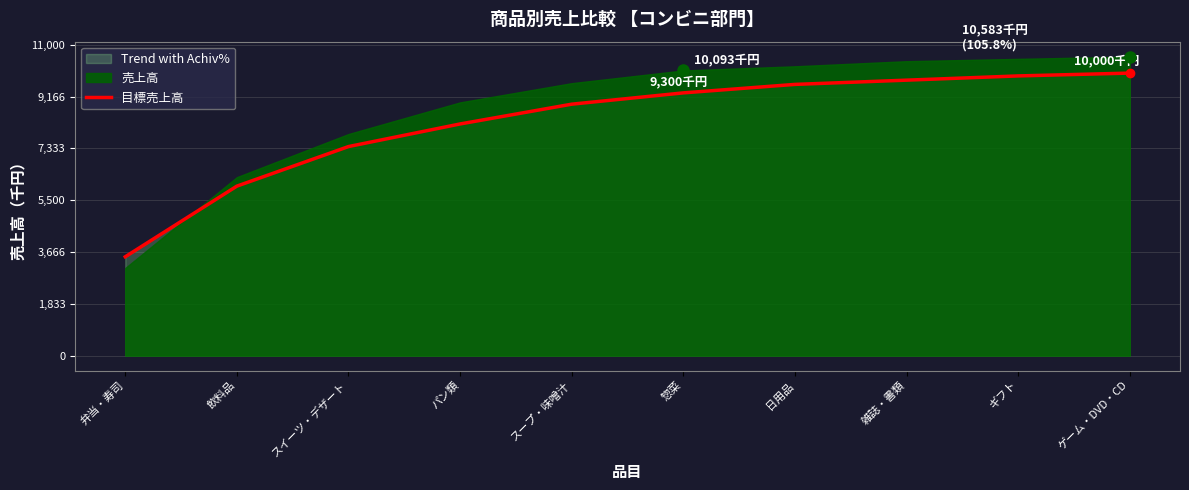

What is the ratio of the value at ゲーム・DVD・CD to the value at 雑誌・書類?

1.0